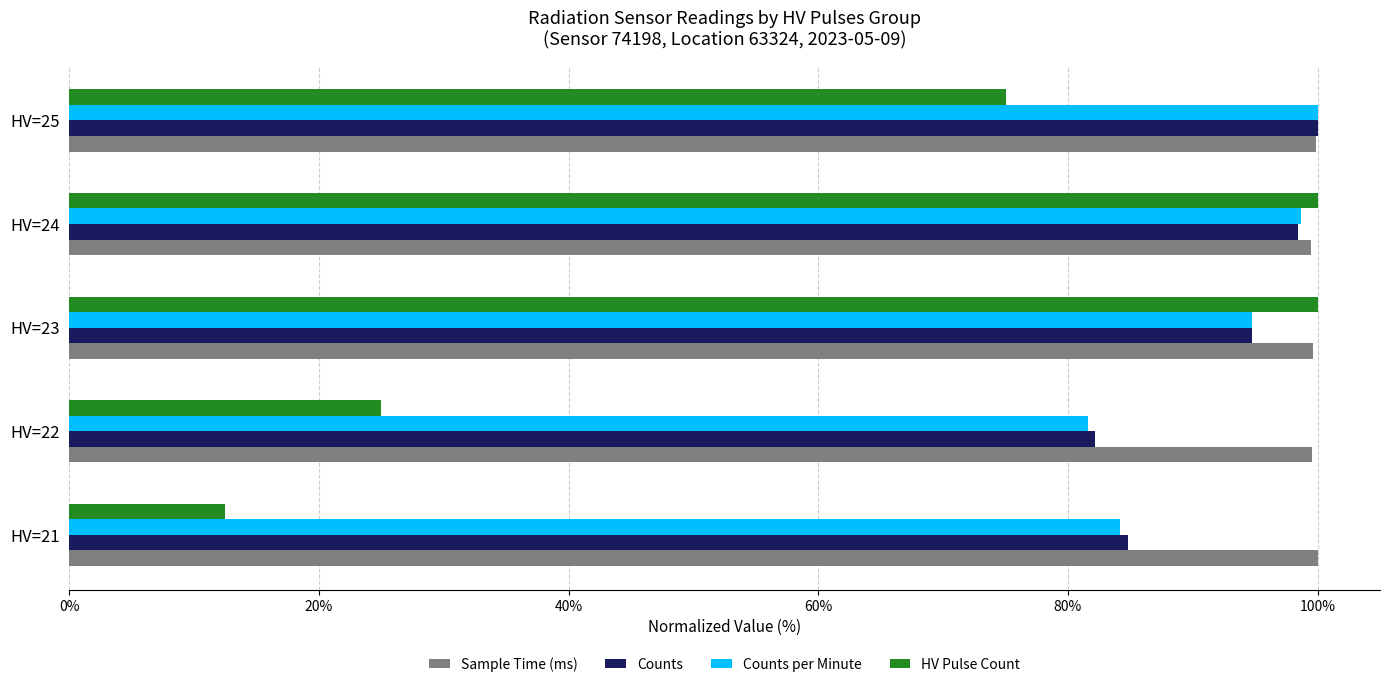

Which series has the widest spread of values?

HV Pulse Count